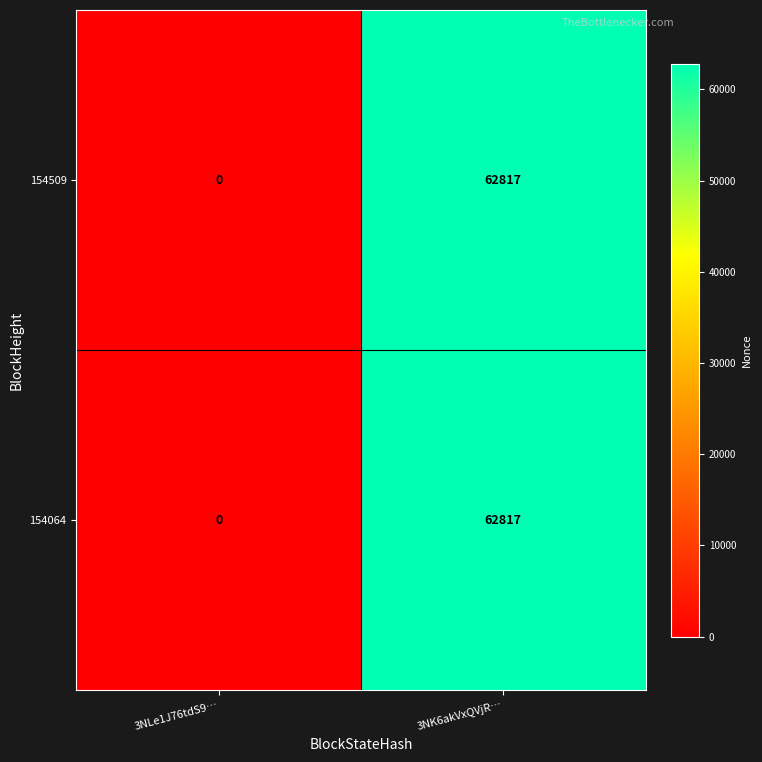

Rank the categories by 154509 value from lowest to highest.

3NLe1J76tdS9…, 3NK6akVxQVjR…